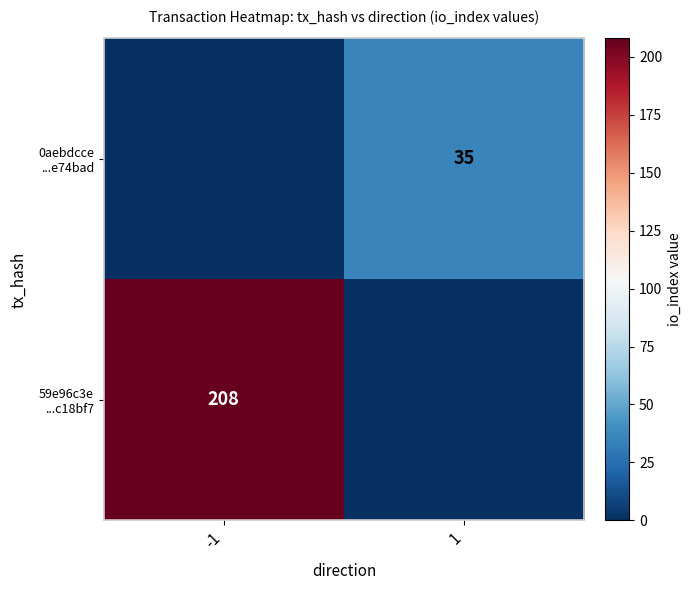

Which has a higher value, -1 or 1?

-1